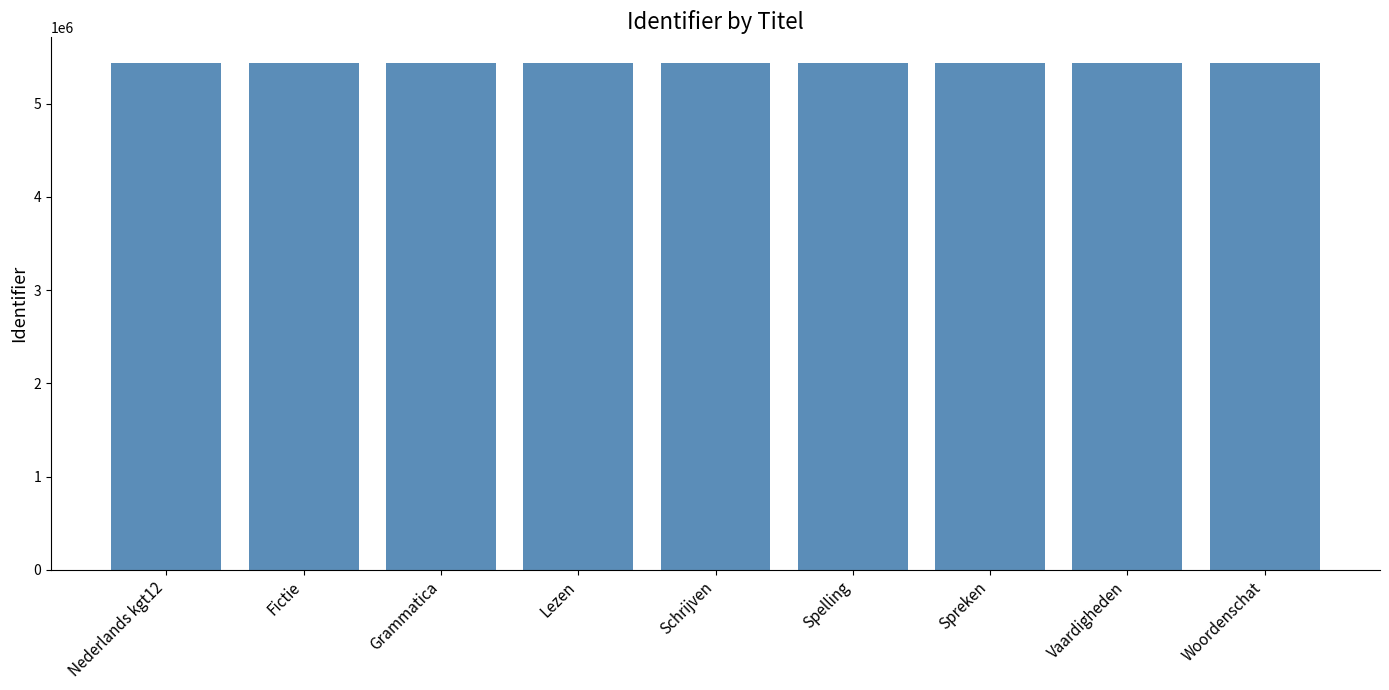

Does the chart contain any negative values?

No